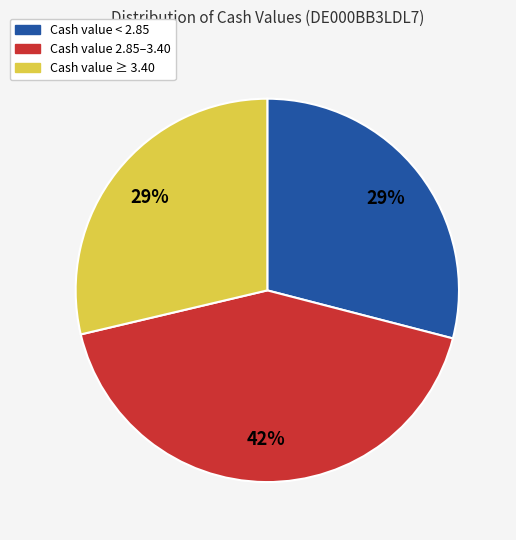

Do Cash value < 2.85 and Cash value 2.85–3.40 together represent more than half of the pie?

Yes